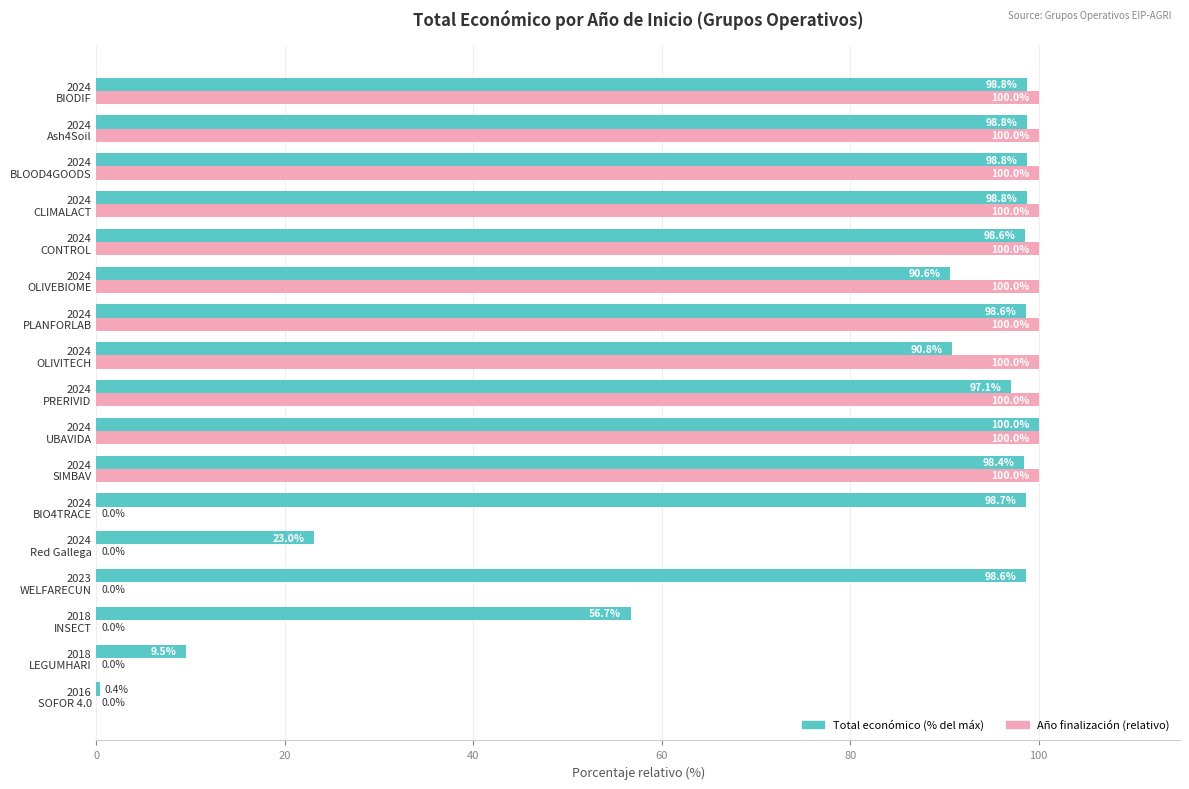

What is the maximum value for Año finalización (relativo)?

100.0